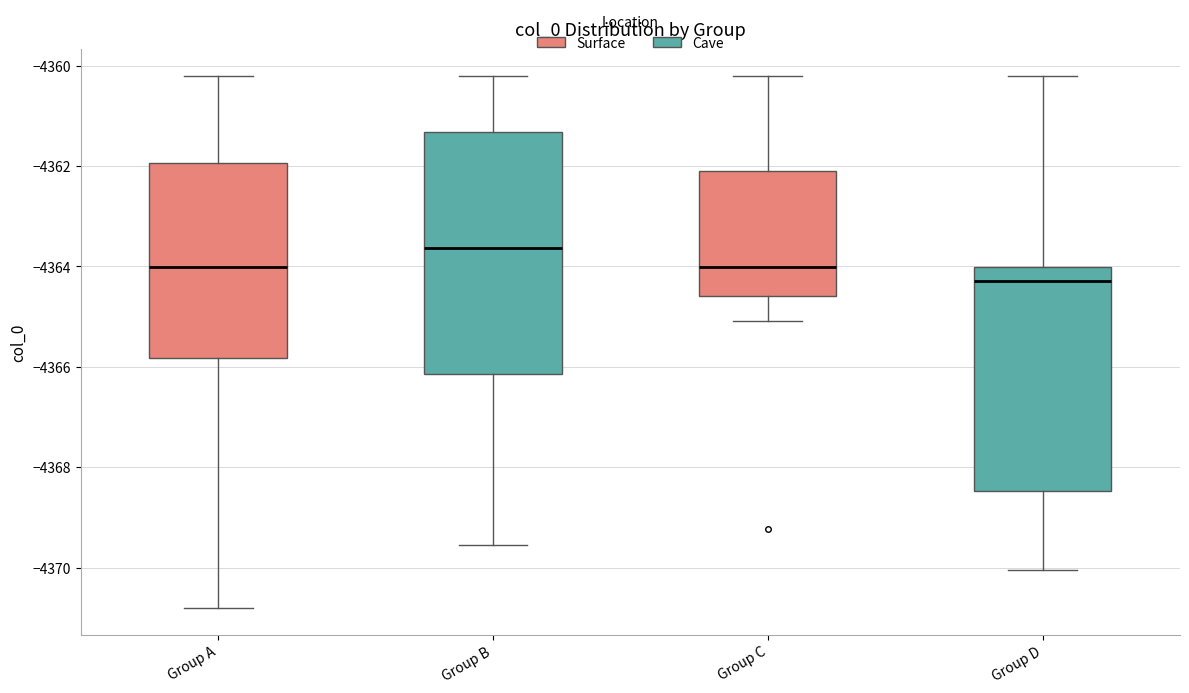

Which box is the tallest, from its lower edge to its upper edge?

Group B